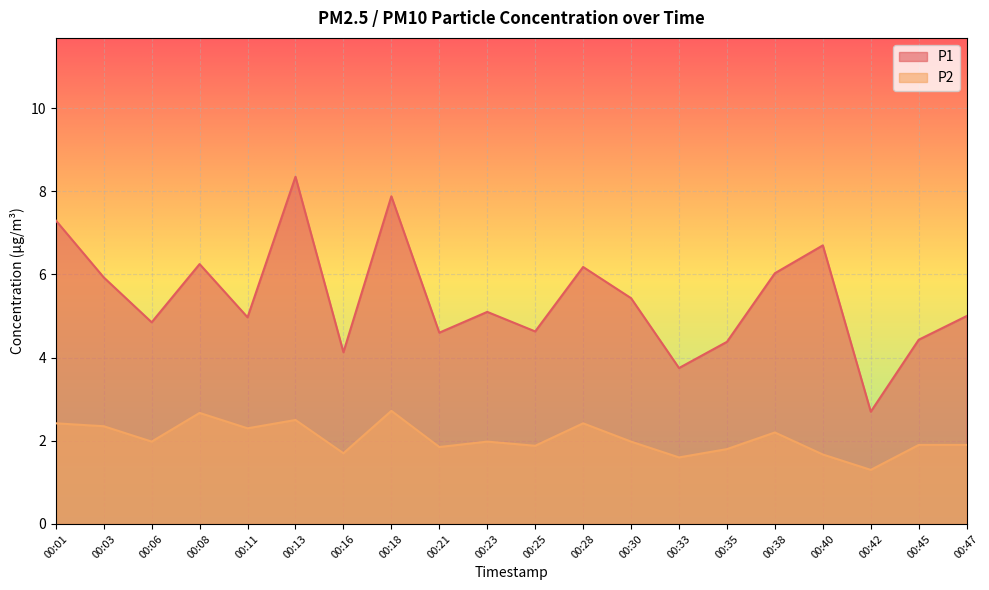

How many interior local valleys does the P1 series have?

7